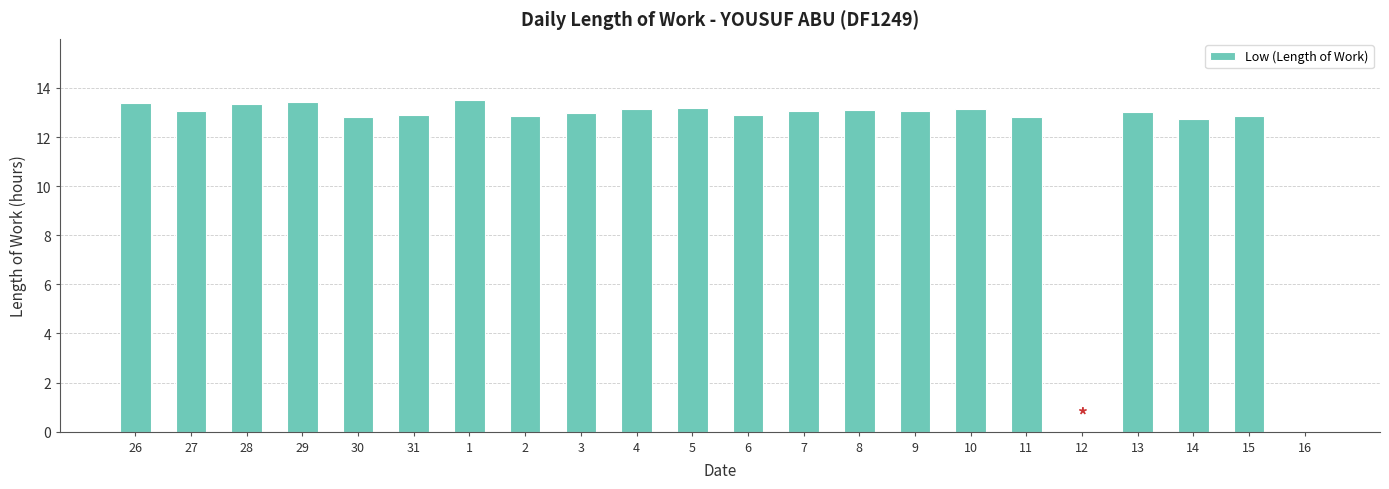

What is the change in value from 4 to 9?

-0.1